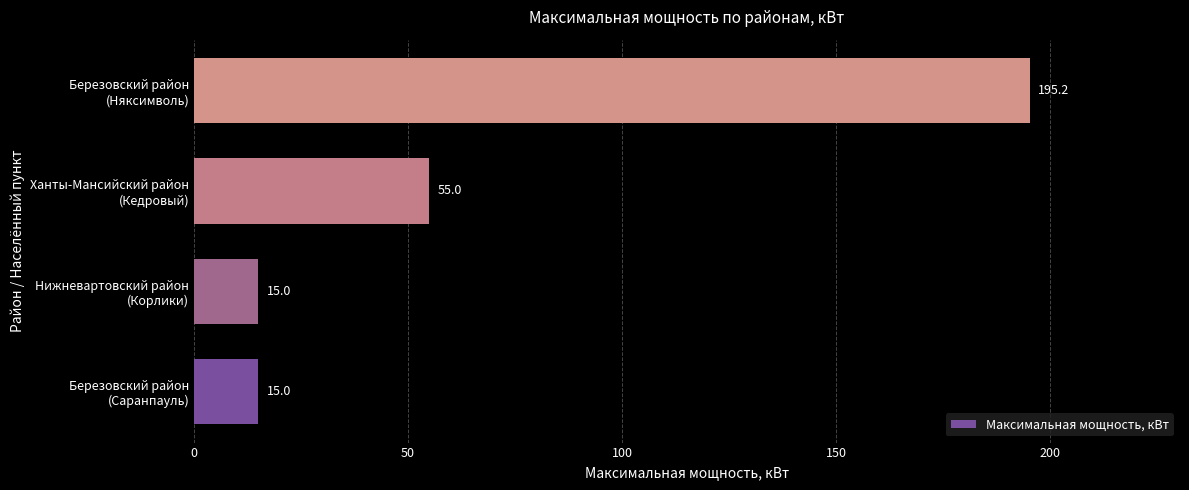

What is the maximum value shown in the chart?

195.2